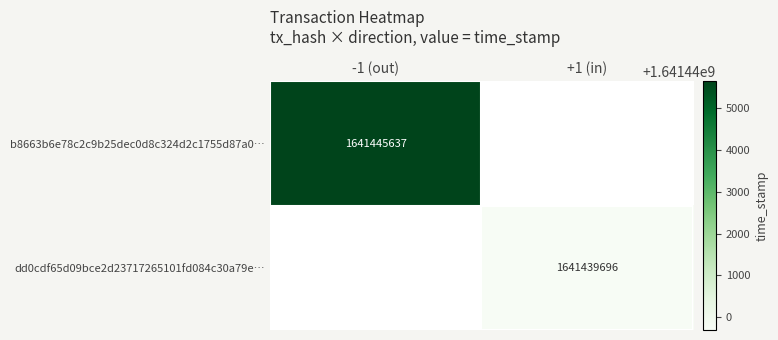

The dd0cdf65d09bce2d23717265101fd084c30a79e… series shows 2638910055 at +1 (in). True or false?

False